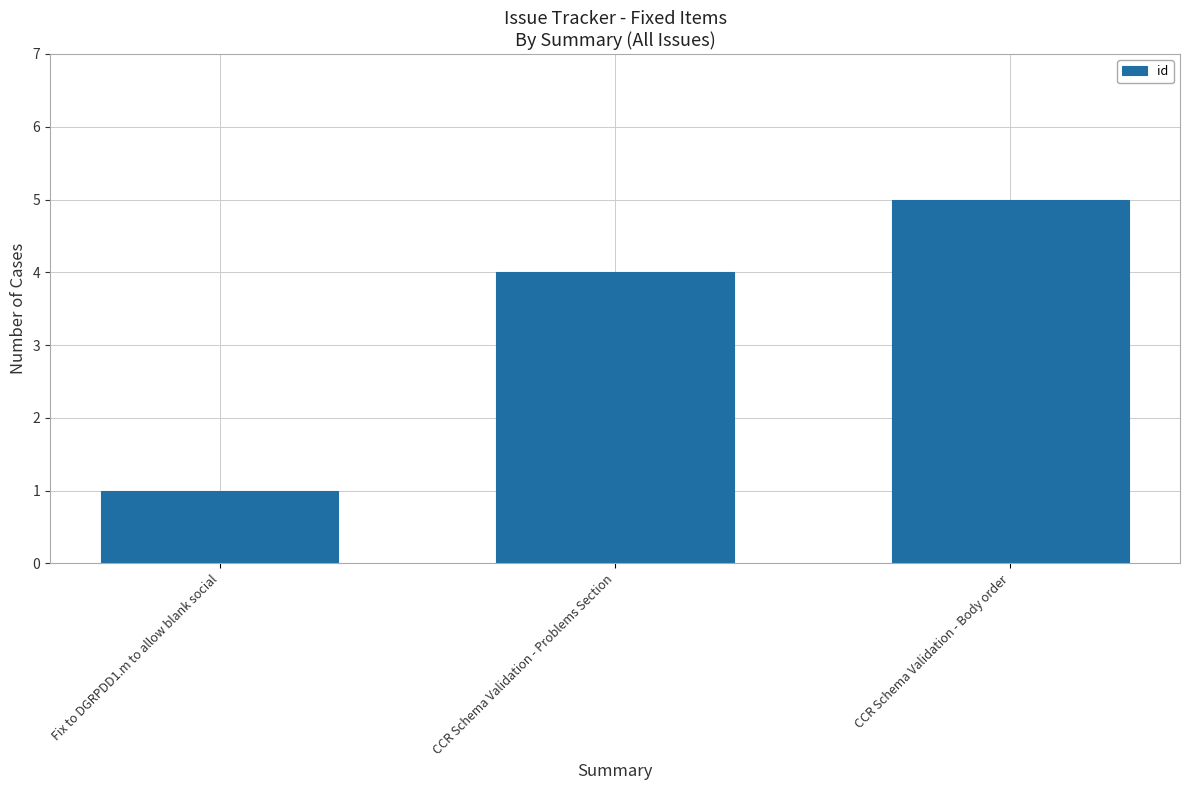

Reading left to right, list all the values displayed in this chart.

Fix to DGRPDD1.m to allow blank social=1	CCR Schema Validation - Problems Section=4	CCR Schema Validation - Body order=5